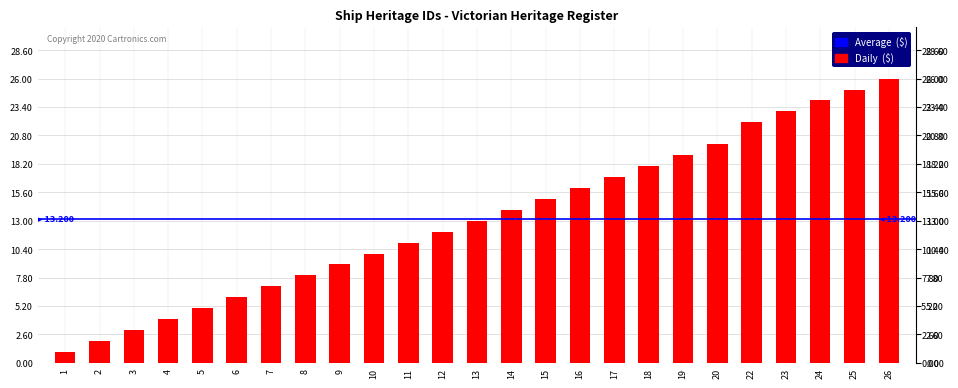

Reading left to right, what are all the values shown in this chart?

1	2	3	4	5	6	7	8	9	10	11	12	13	14	15	16	17	18	19	20	22	23	24	25	26